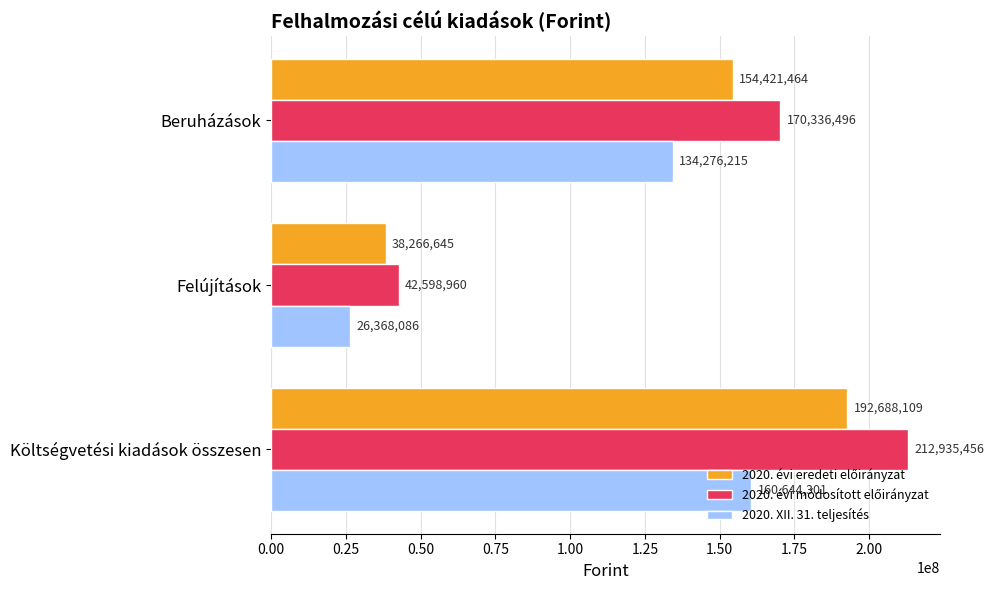

What is the spread (max minus min) of values at Költségvetési kiadások összesen?

52291155